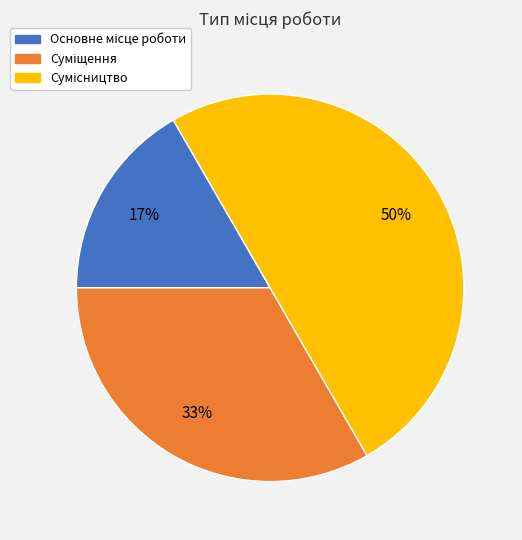

To the nearest percent, what is the difference between the largest and smallest slice percentages?

33%